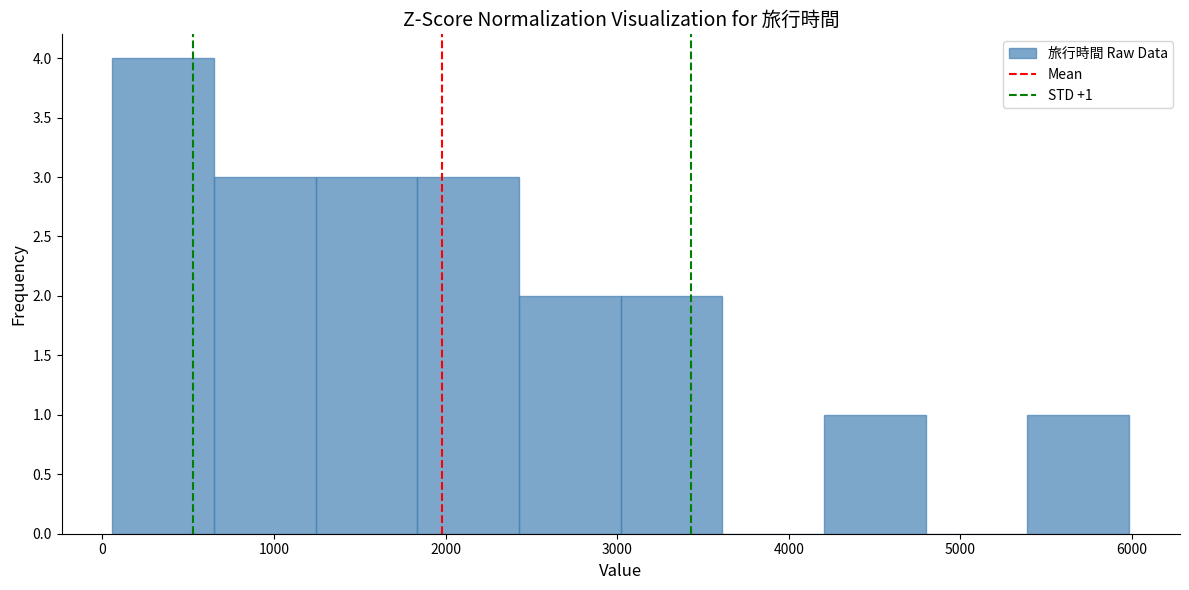

Over which range of the x-axis is the bar tallest?

100 to 700